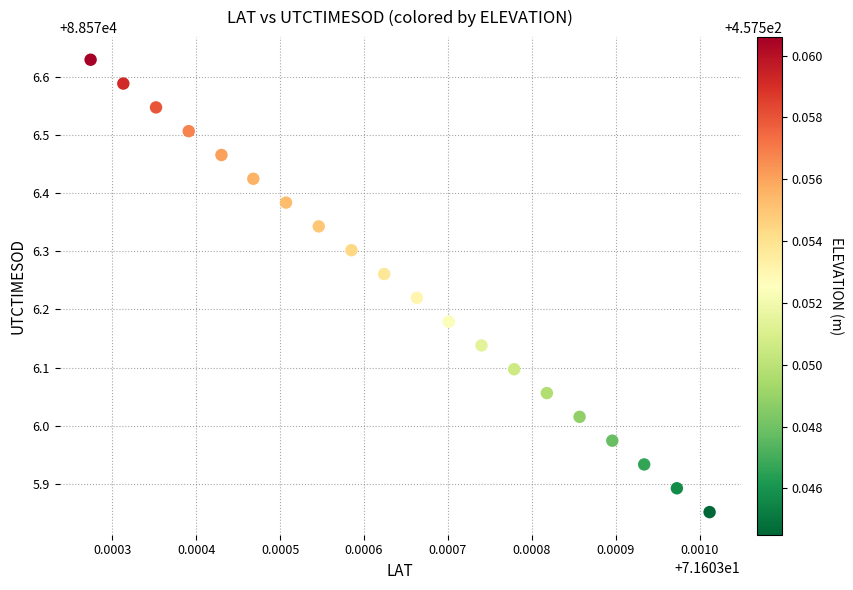

What is the range of Y values (max minus min)?

0.8